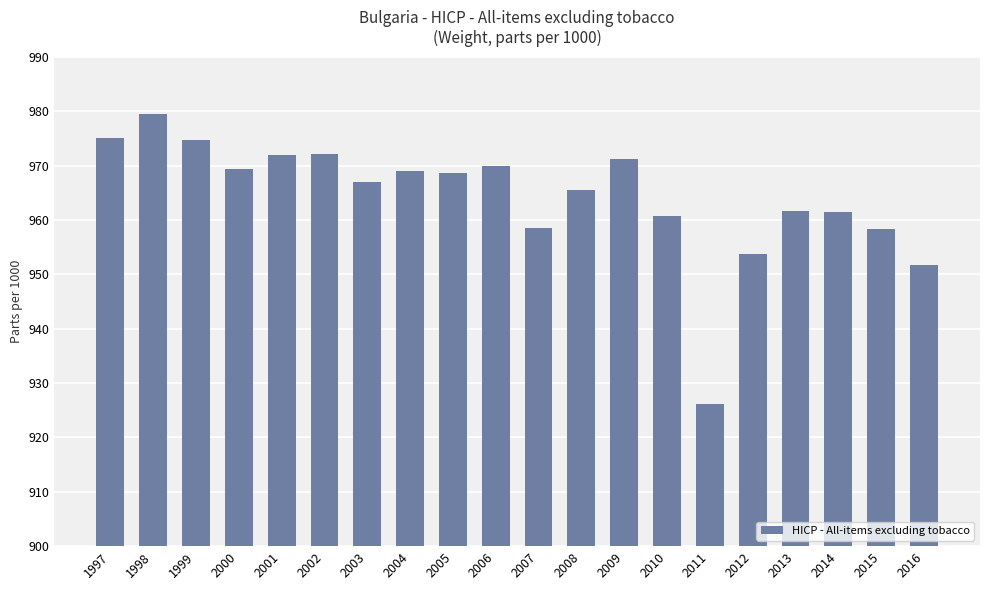

What is the sum of all values?

19286.4